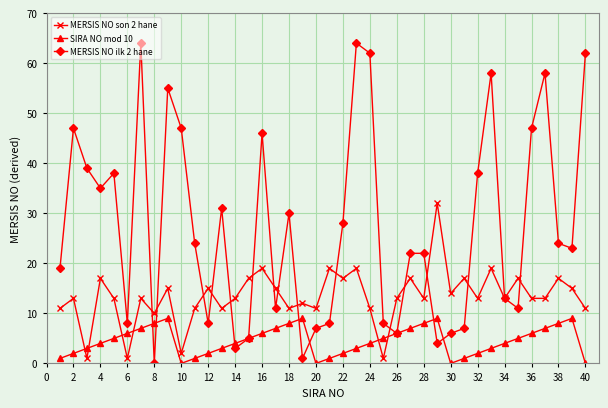

True or false: SIRA NO mod 10 has more than 0 interior local peaks.

True